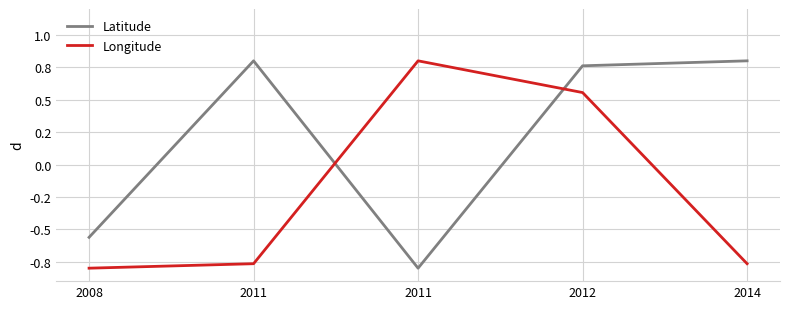

At which category does Latitude reach its first local peak?

2011